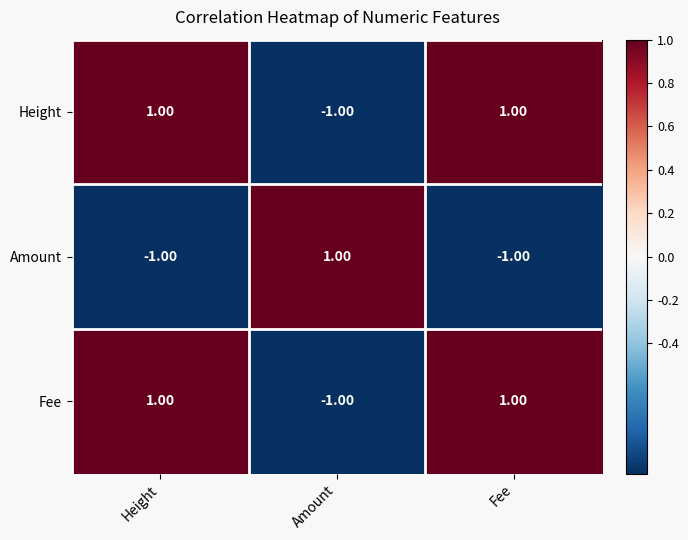

How many values in the Amount series exceed -1?

1